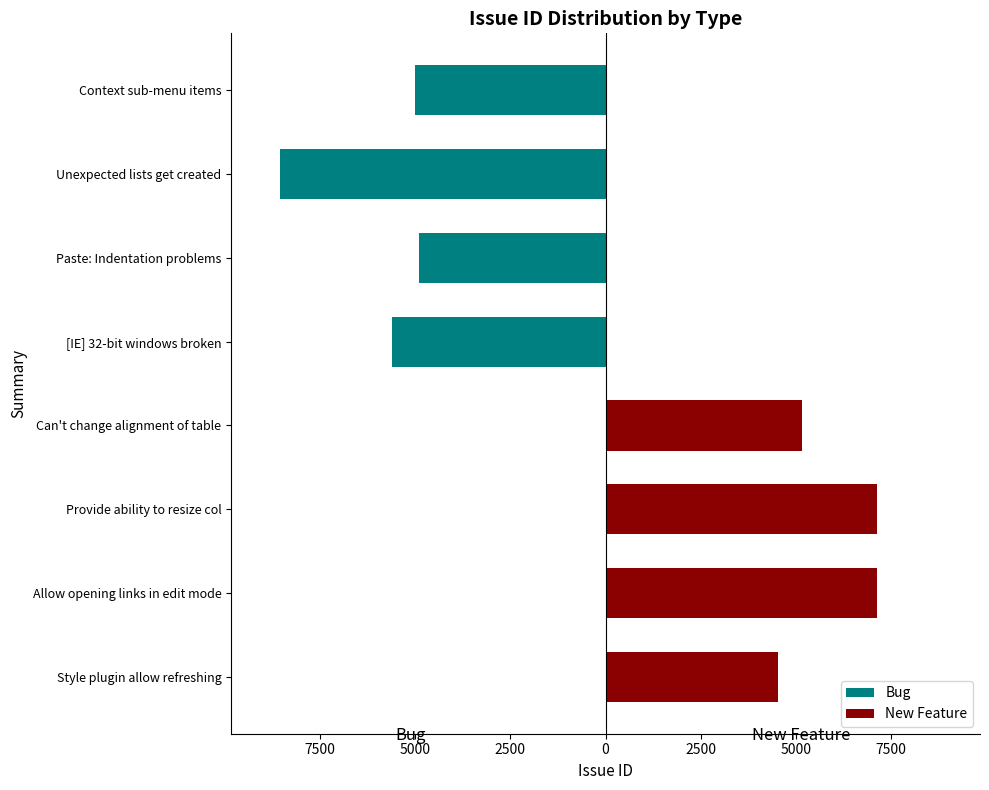

The value of Bug at [IE] 32-bit windows broken is -5621. True or false?

True